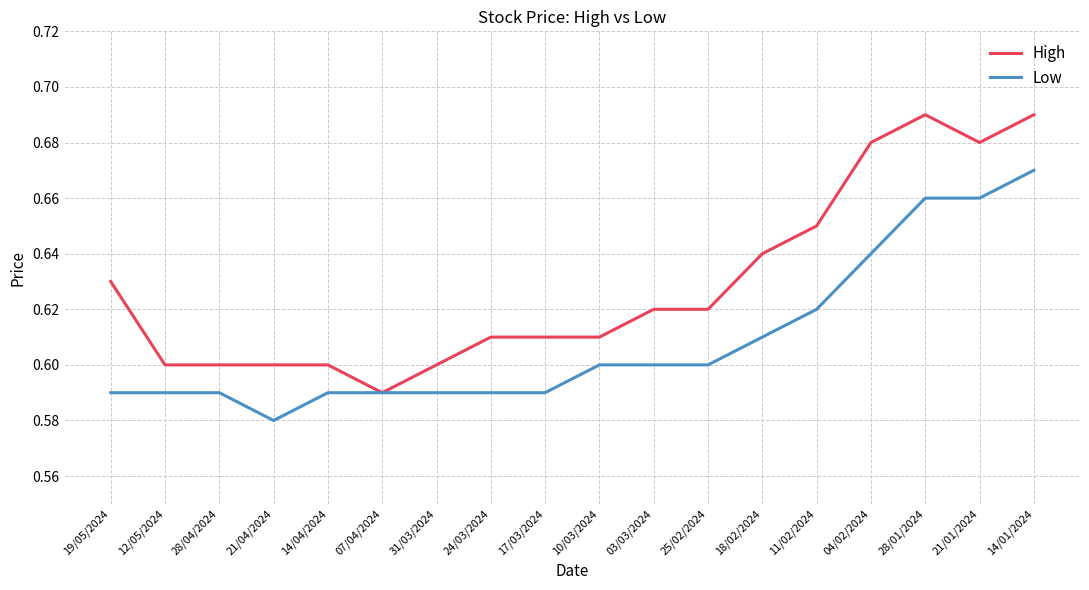

Between 31/03/2024 and 18/02/2024, which series saw the biggest shift?

High